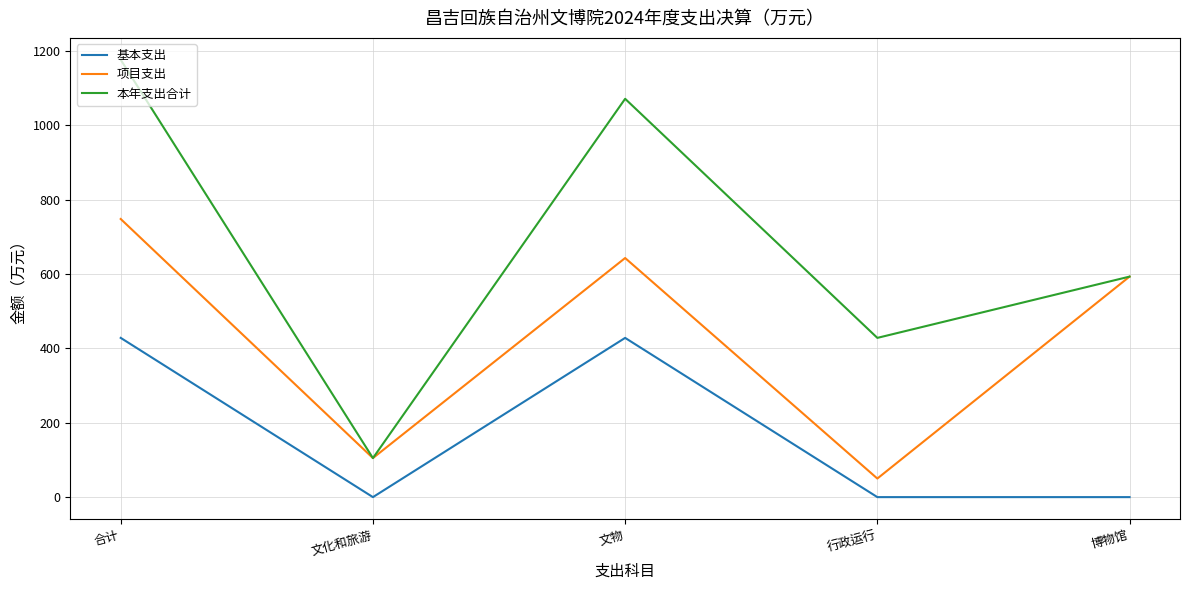

Between 文化和旅游 and 文物, which series saw the biggest shift?

本年支出合计